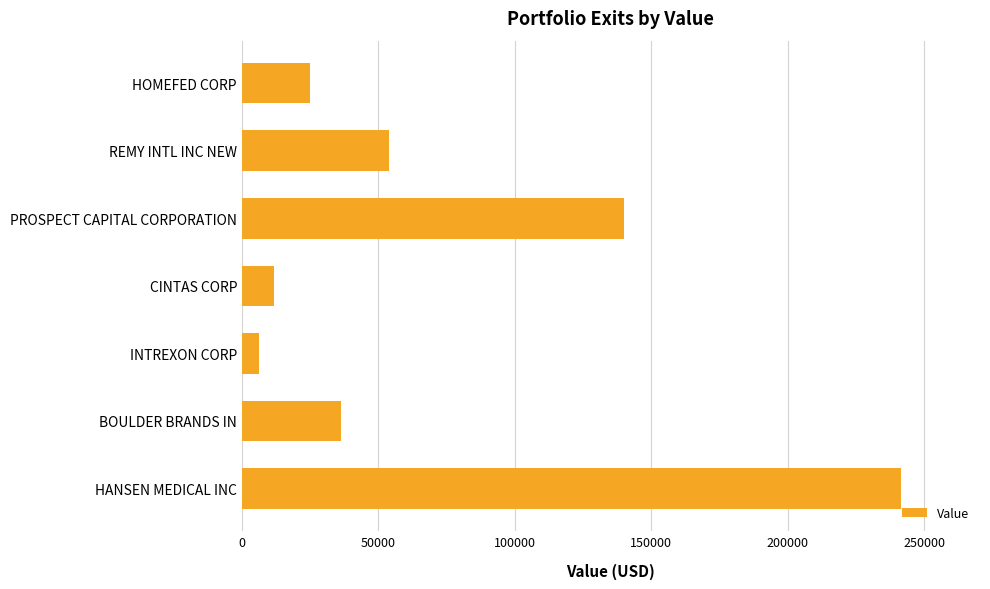

What is the approximate value at PROSPECT CAPITAL CORPORATION?

140000